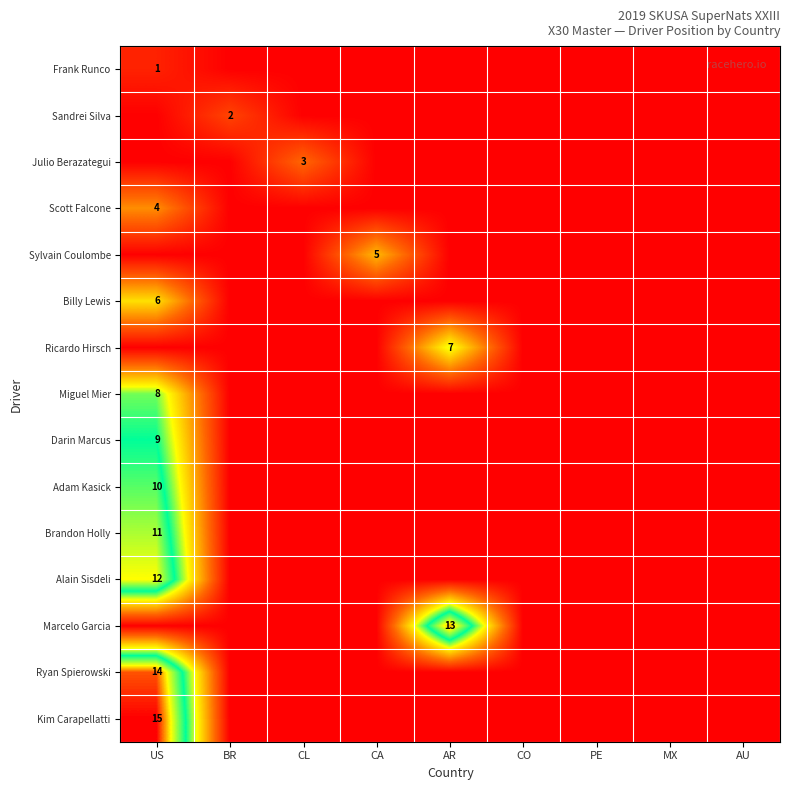

Is it true that Miguel Mier equals 3 at US?

False